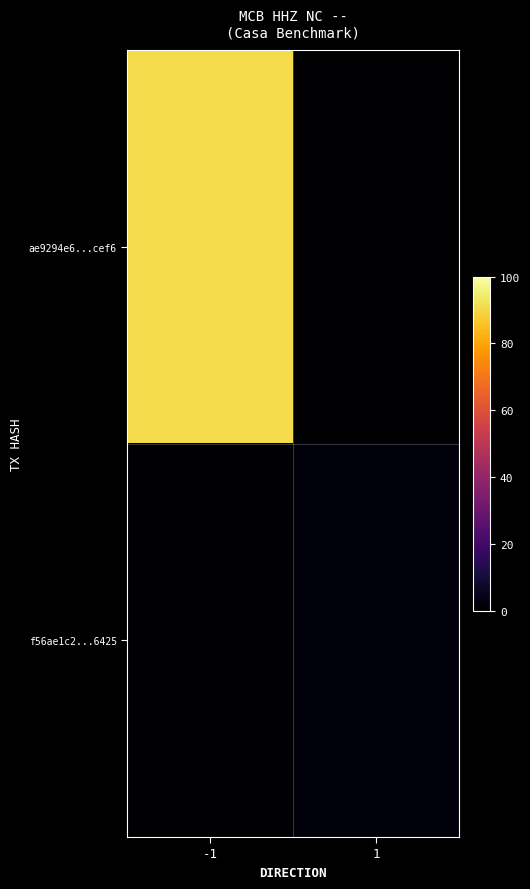

Which series has the largest total across all categories?

ae9294e6...cef6